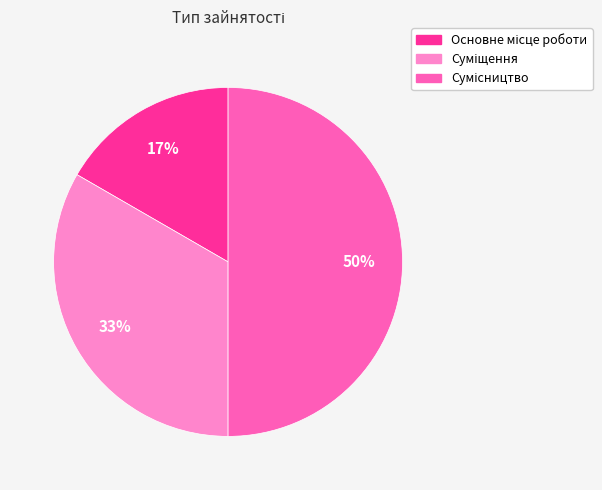

To the nearest percent, what is the average slice percentage?

33%